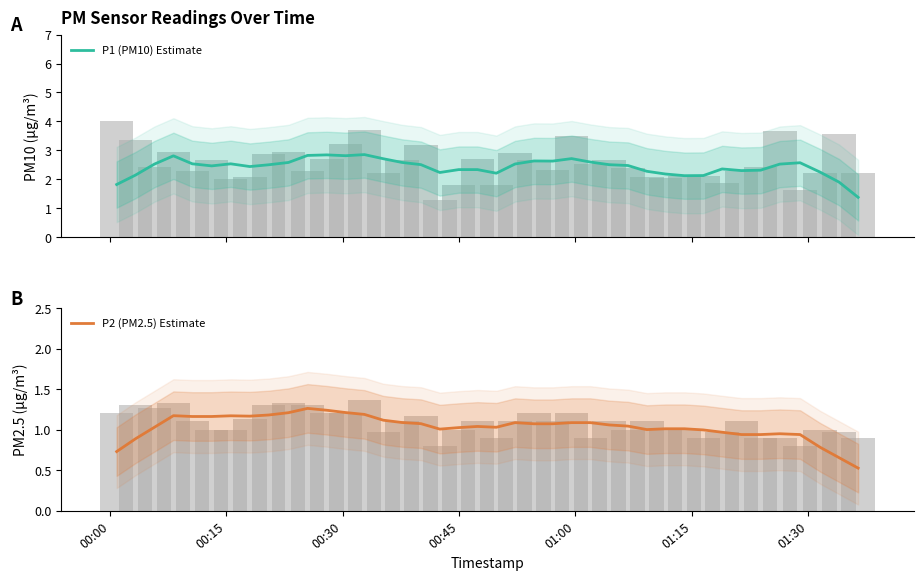

What is the value of the P1 (PM10) Estimate bar at the 5th from the left?

2.5